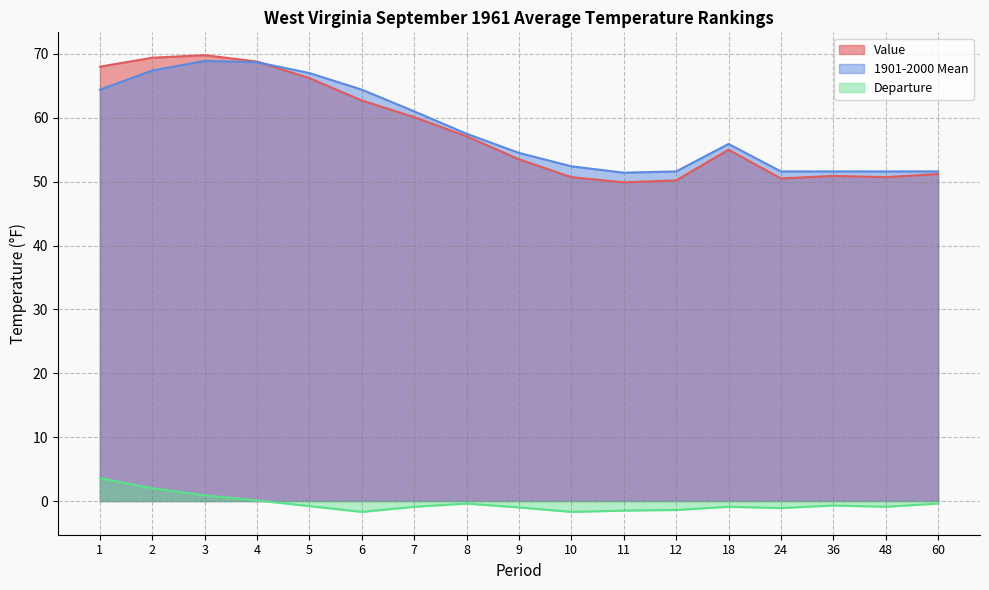

Reading right to left, extract all data points from this chart.

Value: 51.2	50.7	50.9	50.5	55.0	50.2	49.9	50.7	53.5	57.1	60.1	62.7	66.2	68.8	69.8	69.4	68.0
1901-2000 Mean: 51.6	51.6	51.6	51.6	55.9	51.6	51.4	52.4	54.5	57.5	61.0	64.4	67.0	68.7	68.9	67.4	64.4
Departure: -0.4	-0.9	-0.7	-1.1	-0.9	-1.4	-1.5	-1.7	-1.0	-0.4	-0.9	-1.7	-0.8	0.1	0.9	2.0	3.6